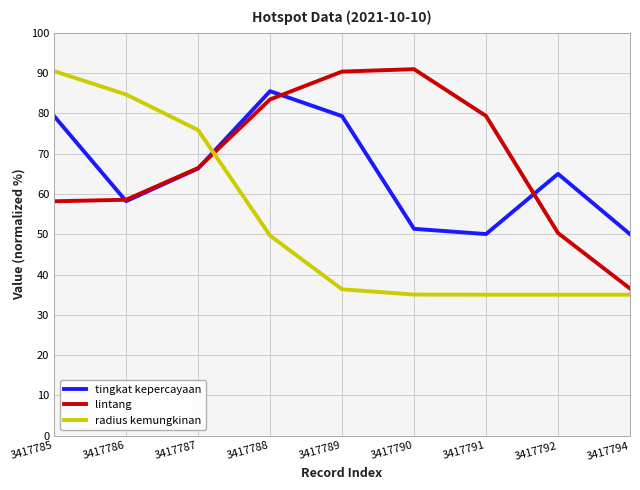

The tingkat kepercayaan series shows 50.0 at 3417791. True or false?

True